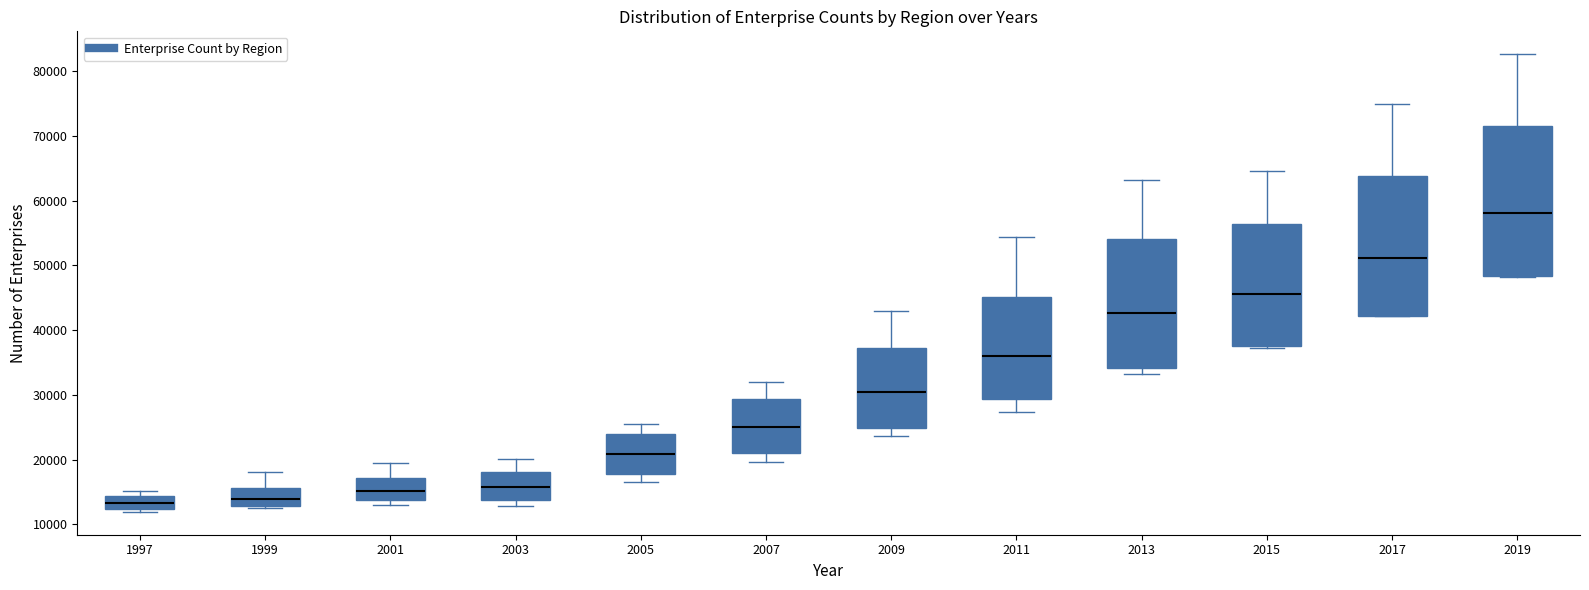

Reading left to right, read every box against the y-axis: the position of its median line, the range the box covers, and the ends of its whiskers. The values are not printed on the chart, so give them approximately, as read against the axis.

1997: median 13000, box 12000 to 14000, whiskers 12000 (just below the box's lower edge) to 15000
1999: median 14000, box 13000 to 16000, whiskers 13000 to 18000
2001: median 15000, box 14000 to 17000, whiskers 13000 to 20000
2003: median 16000, box 14000 to 18000, whiskers 13000 to 20000
2005: median 21000, box 18000 to 24000, whiskers 17000 to 26000
2007: median 25000, box 21000 to 29000, whiskers 20000 to 32000
2009: median 30000, box 25000 to 37000, whiskers 24000 to 43000
2011: median 36000, box 29000 to 45000, whiskers 27000 to 54000
2013: median 43000, box 34000 to 54000, whiskers 33000 to 63000
2015: median 46000, box 38000 to 56000, whiskers 37000 to 65000
2017: median 51000, box 42000 to 64000, whiskers 42000 to 75000
2019: median 58000, box 48000 to 72000, whiskers 48000 to 83000